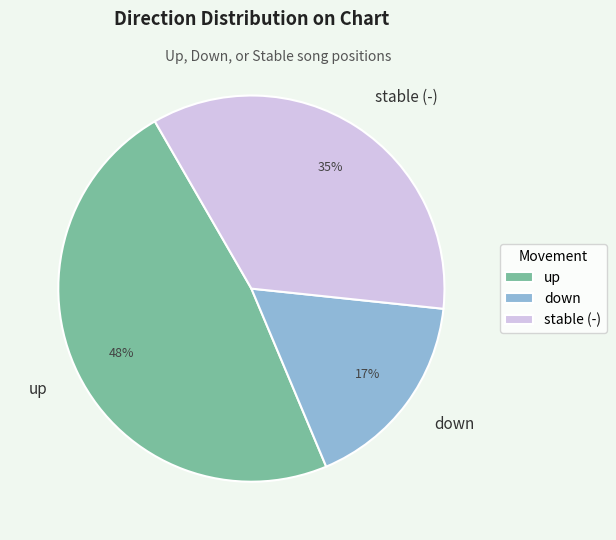

True or false: up accounts for 48% of the total.

True